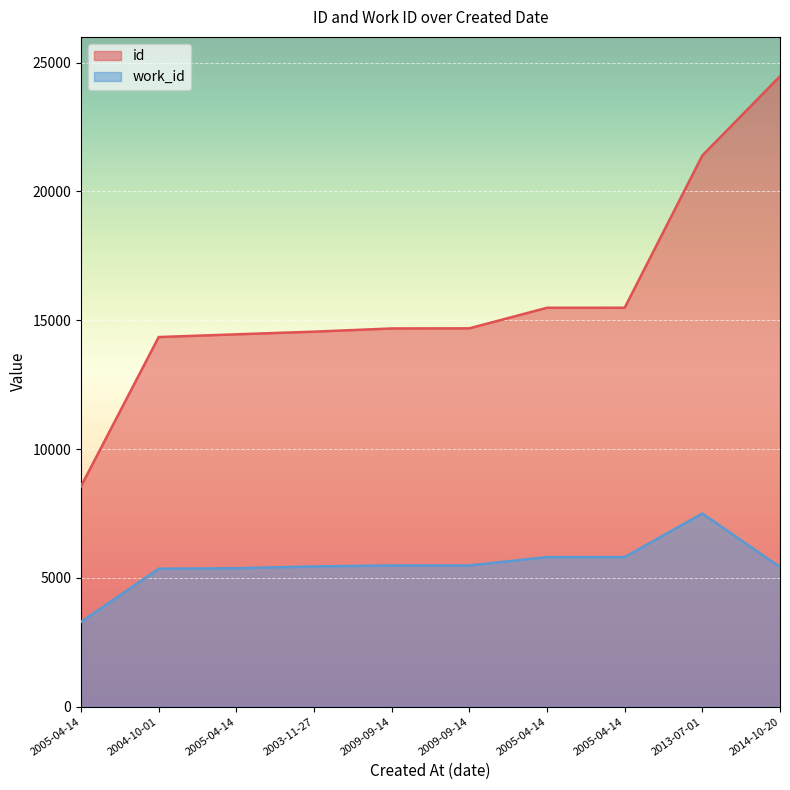

Reading left to right, transcribe all the data shown in this chart.

id: 2005-04-14=8556	2004-10-01=14349	2005-04-14=14454	2003-11-27=14558	2009-09-14=14682	2009-09-14=14687	2005-04-14=15485	2005-04-14=15486	2013-07-01=21396	2014-10-20=24472
work_id: 2005-04-14=3292	2004-10-01=5355	2005-04-14=5375	2003-11-27=5443	2009-09-14=5483	2009-09-14=5483	2005-04-14=5807	2005-04-14=5807	2013-07-01=7498	2014-10-20=5418